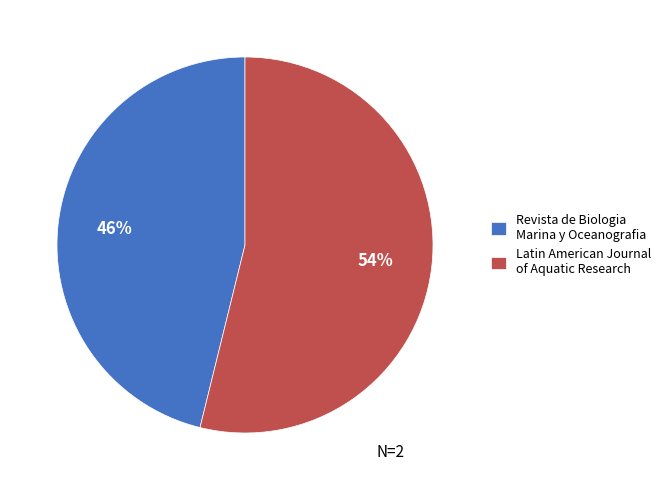

Which slice is the smallest?

Revista de Biologia Marina y Oceanografia